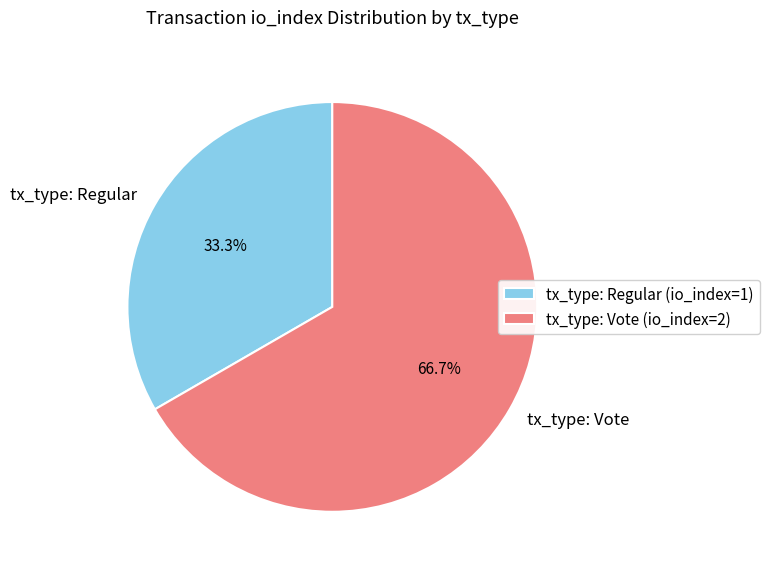

Rank the categories by value from lowest to highest.

tx_type: Regular, tx_type: Vote